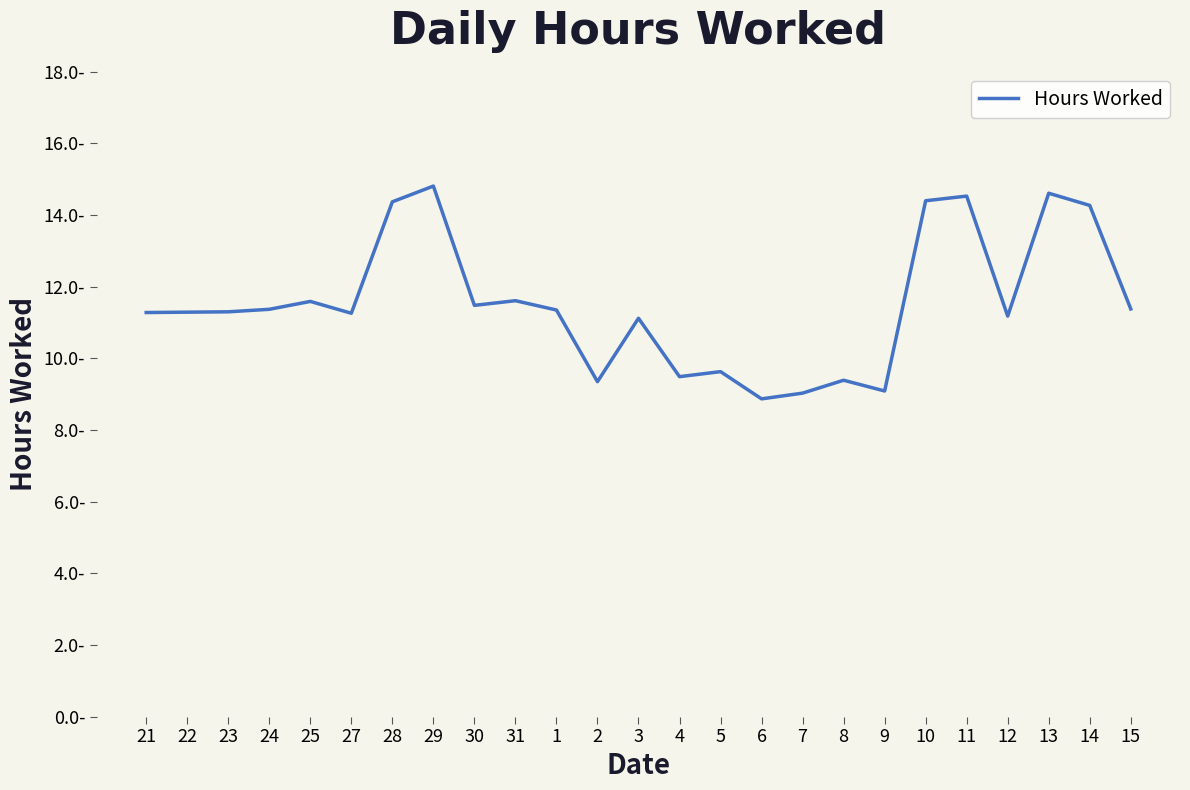

Is this an area chart (filled region under the line)?

No